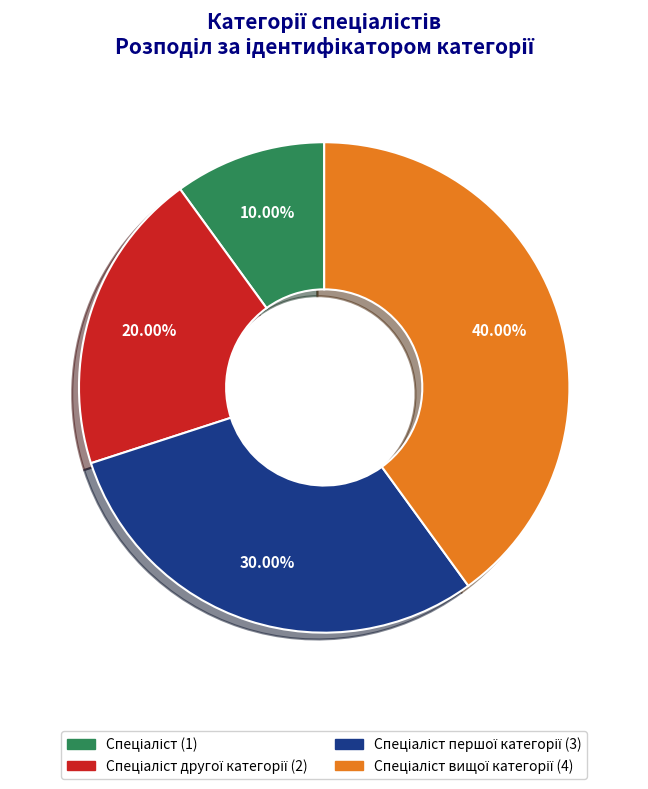

How many slices are in this pie chart?

4